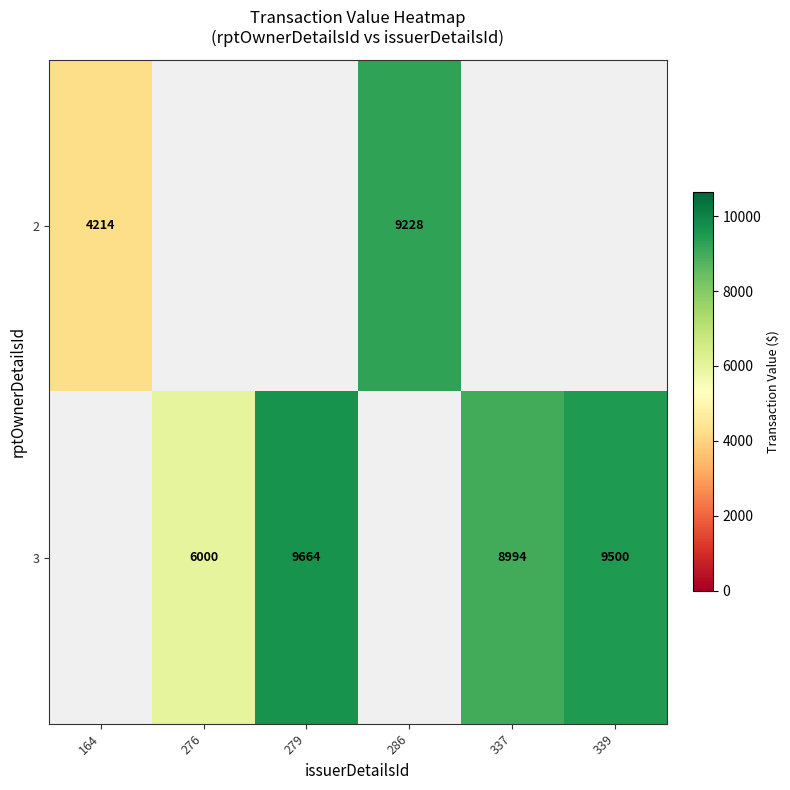

What is the maximum value shown in the chart?

9664.0